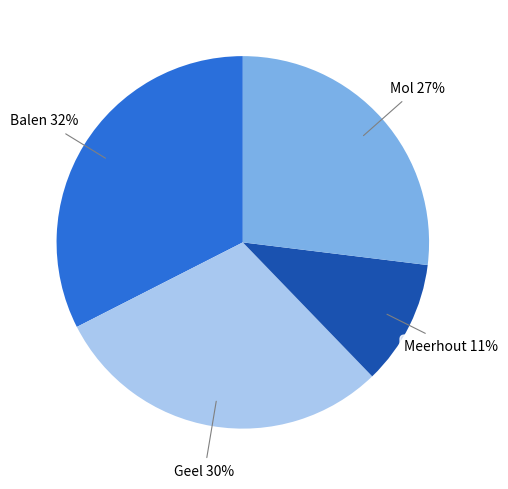

Does any single category account for the majority?

No